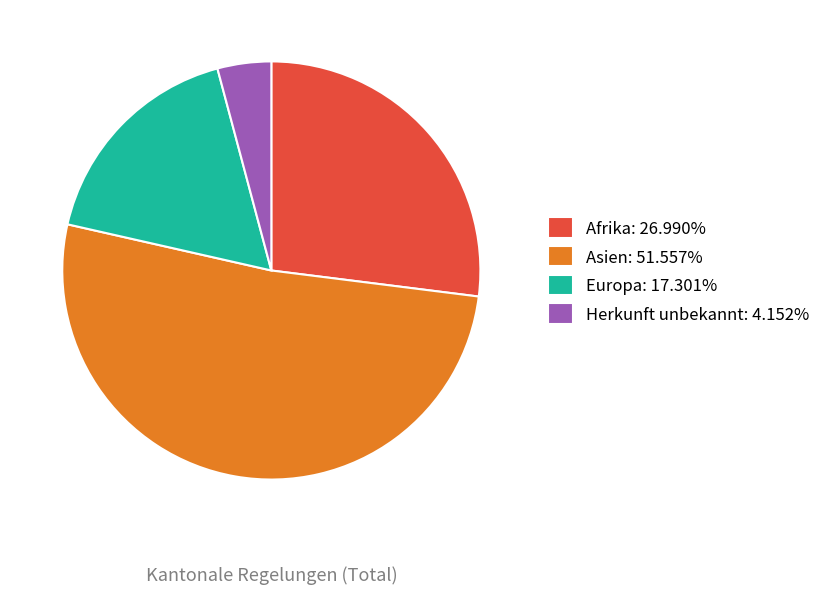

True or false: Afrika accounts for 27% of the total.

True